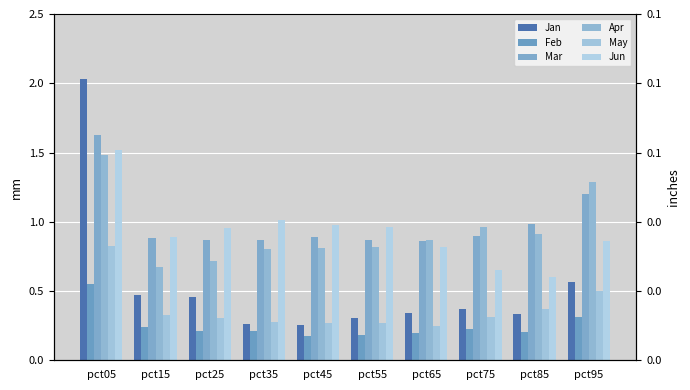

Which series has the largest total across all categories?

Mar